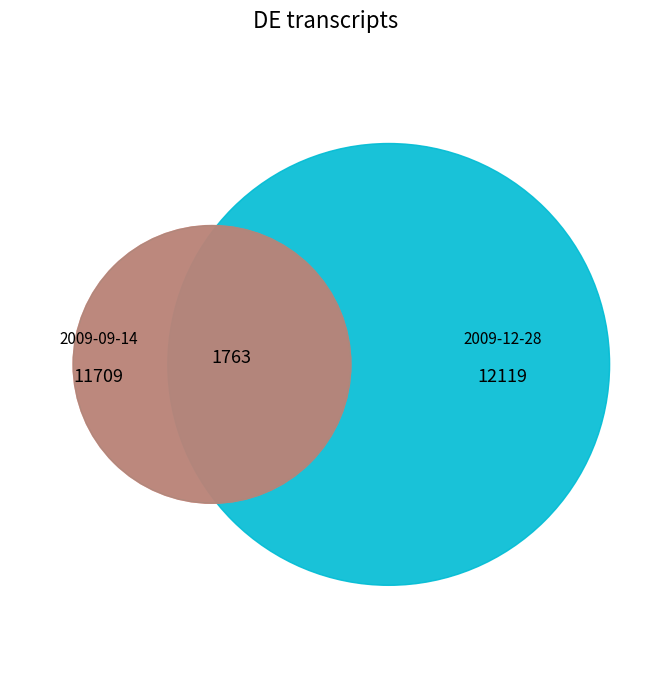

To the nearest percent, what is the average slice percentage?

50%